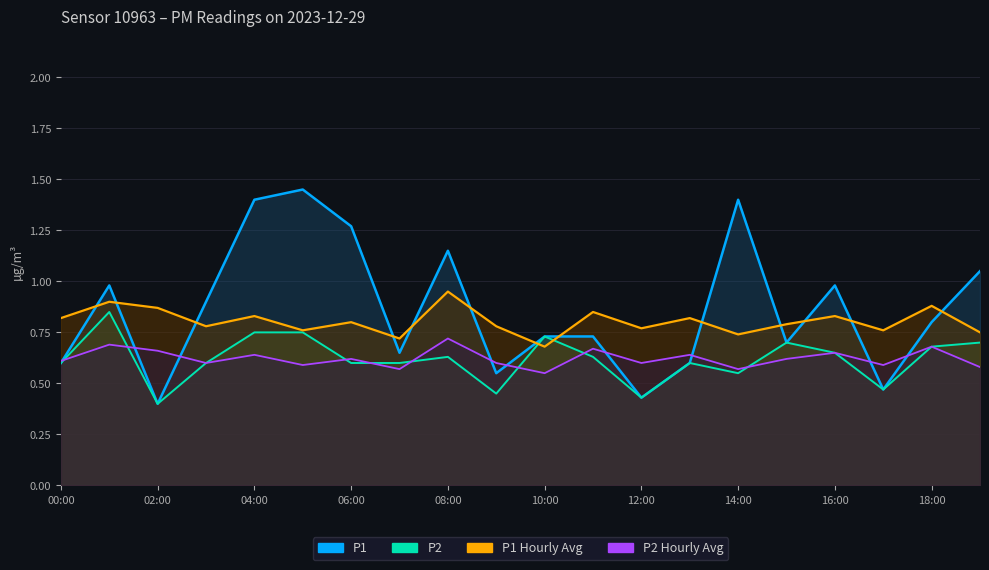

What is the label of the 5th point from the right?

15:00